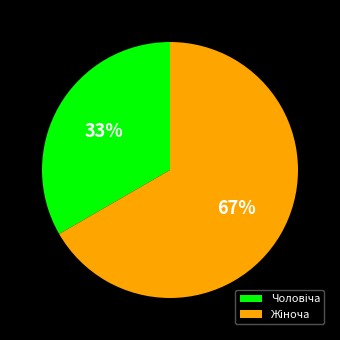

Is there any slice that represents more than half of the pie?

Yes